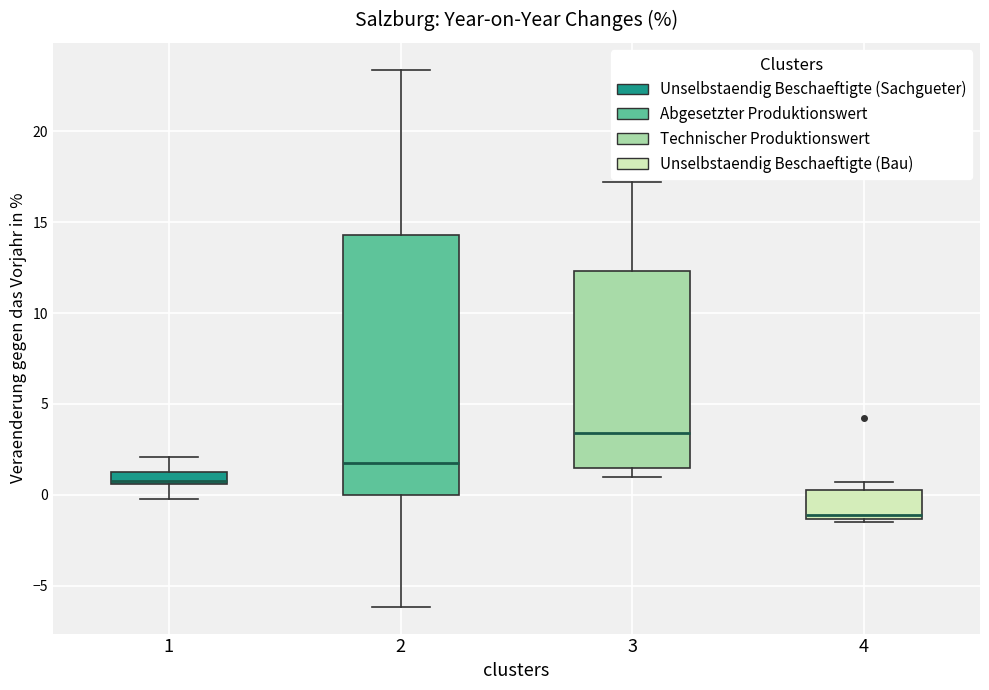

Which box is the tallest, from its lower edge to its upper edge?

2